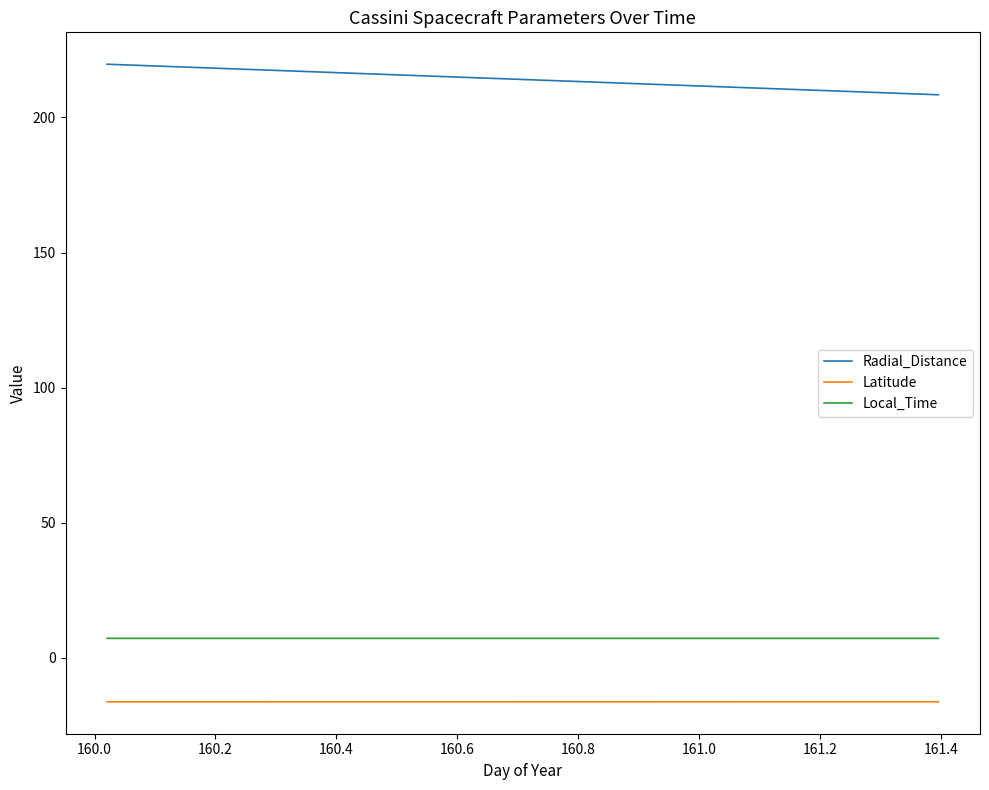

How many series are shown in this chart?

3